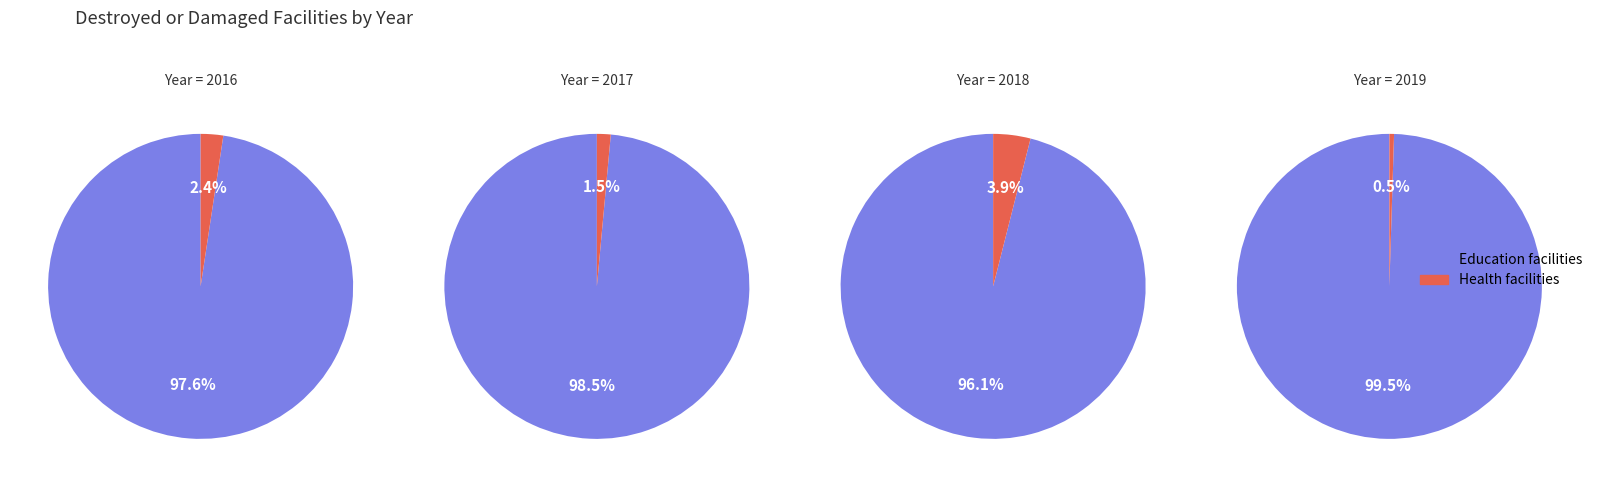

At 2016, list the series in order from smallest to largest.

Health facilities, Education facilities